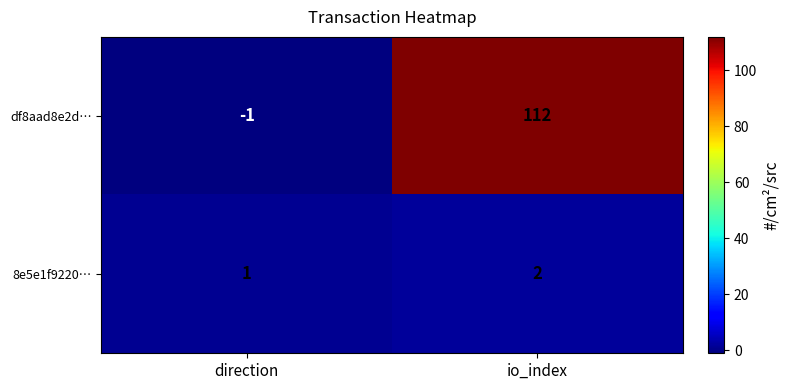

What is the difference between the df8aad8e2d… values at io_index and direction?

113